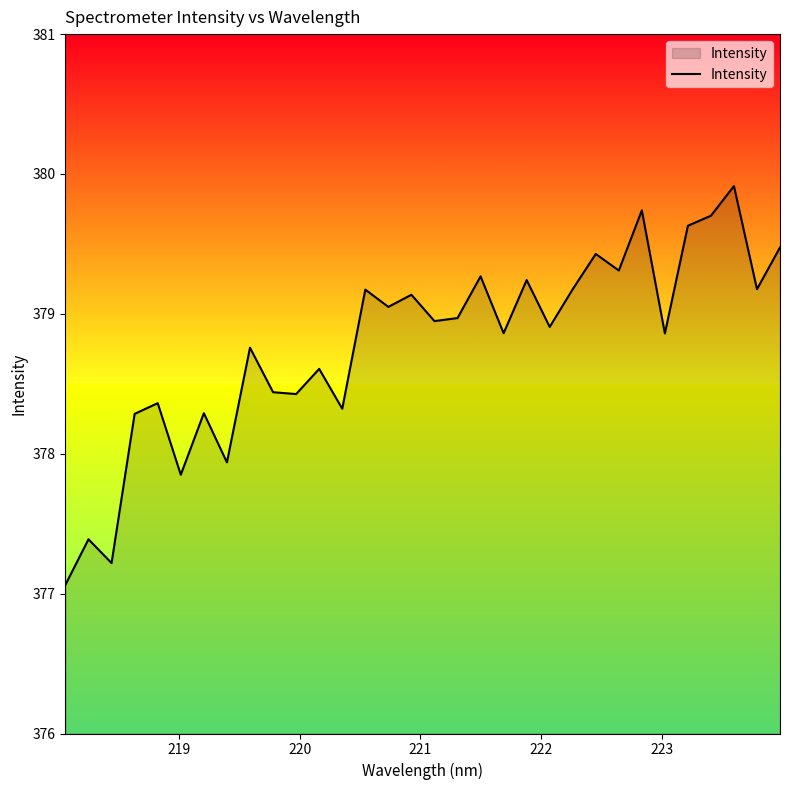

What is the greatest value displayed?

379.9